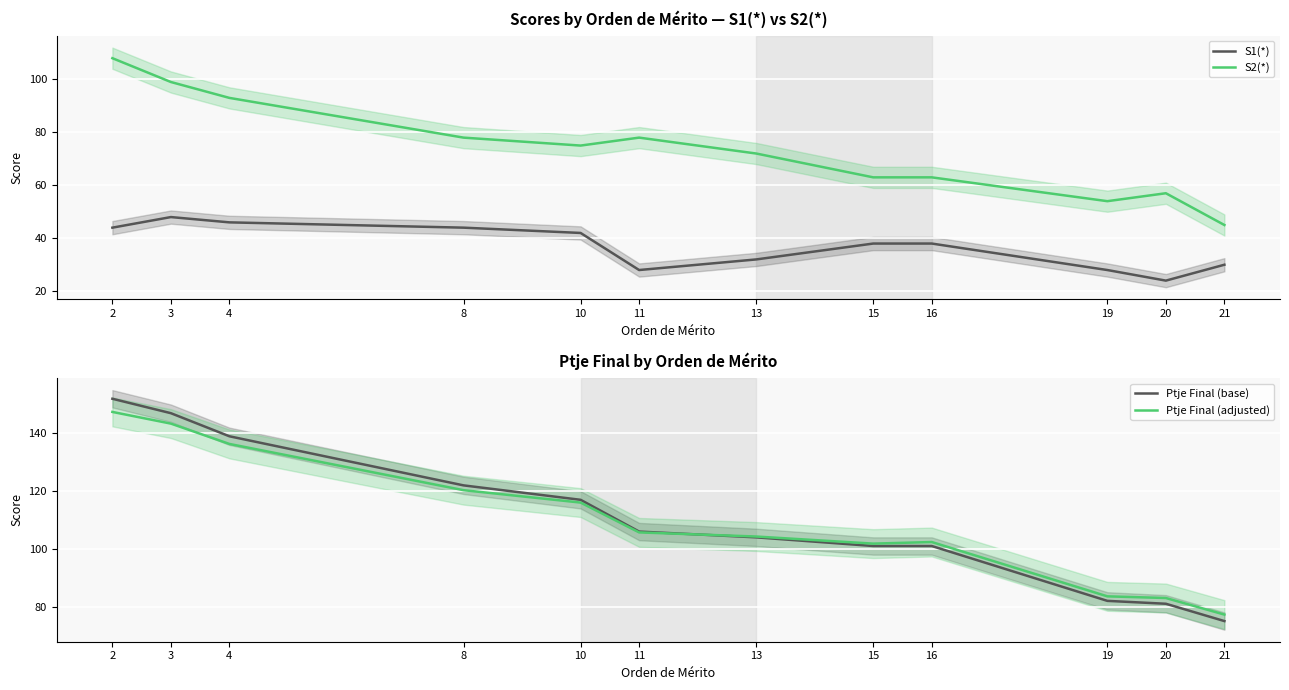

What are all the series names shown in the legend?

S1(*), S2(*), Ptje Final (base), Ptje Final (adjusted)